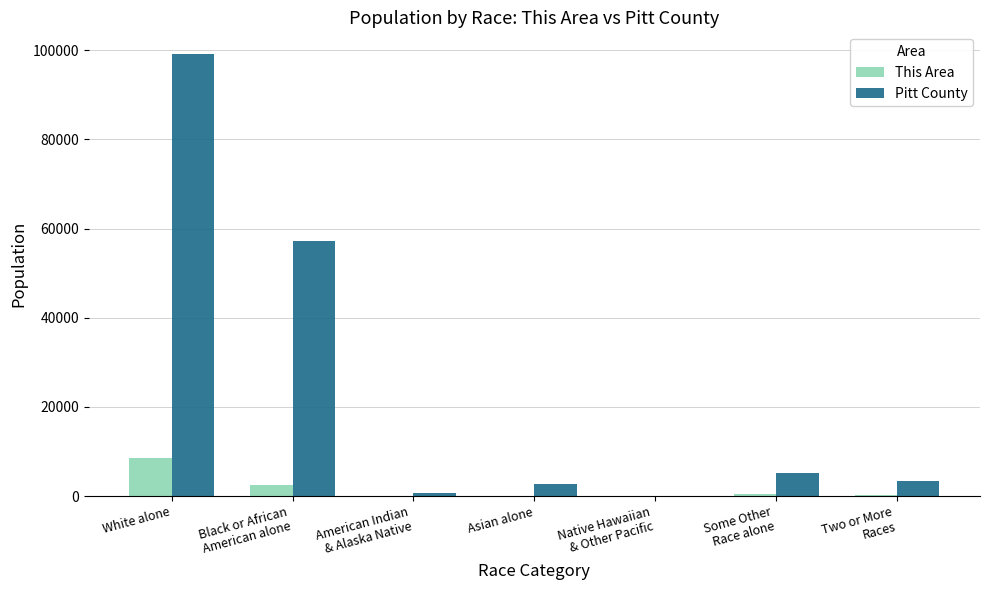

Which series changed the most between White alone and Asian alone?

Pitt County